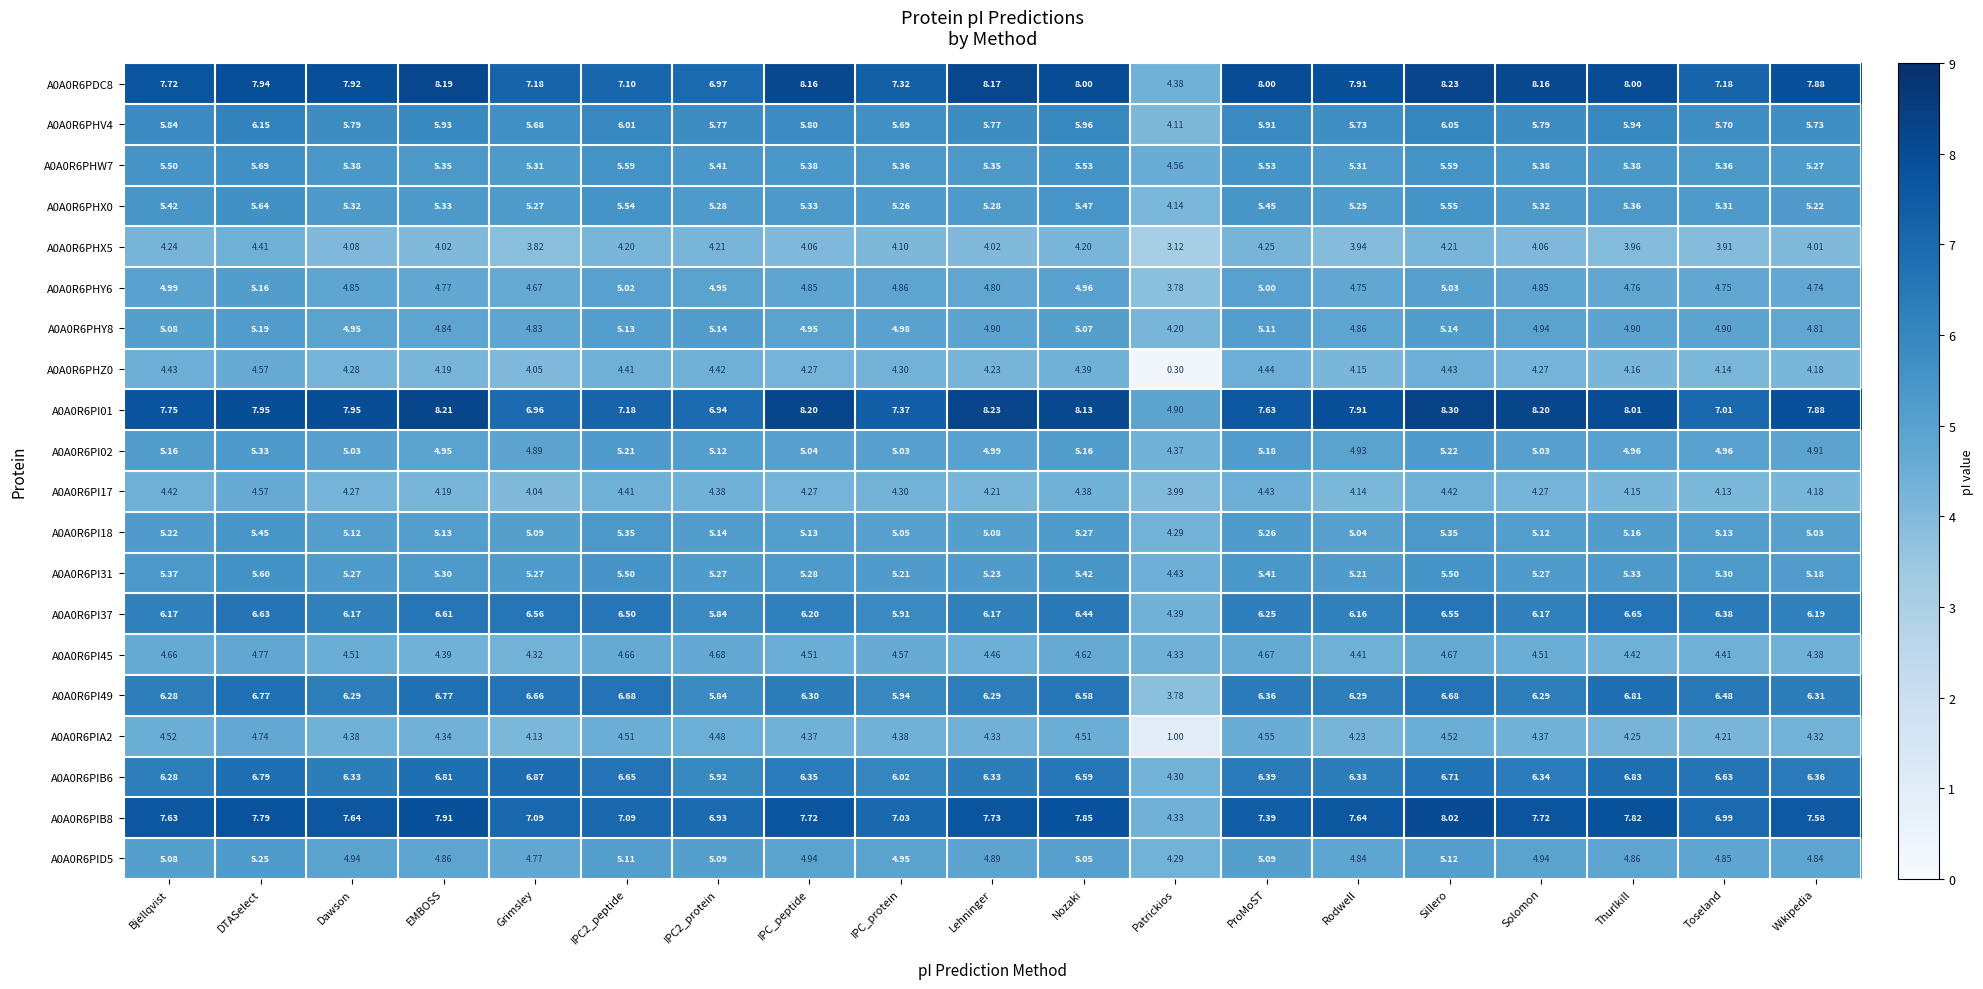

Where does the A0A0R6PI01 series first go above 7?

Bjellqvist